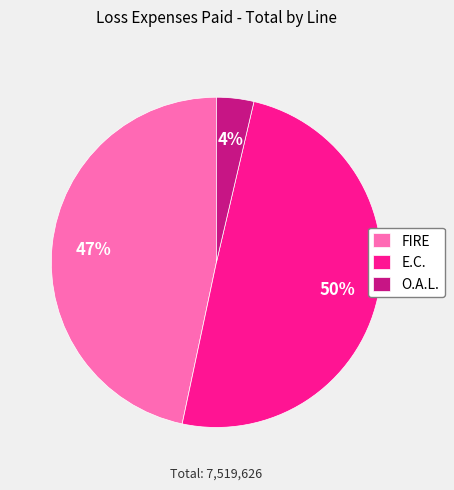

Between E.C. and O.A.L., which is larger?

E.C.